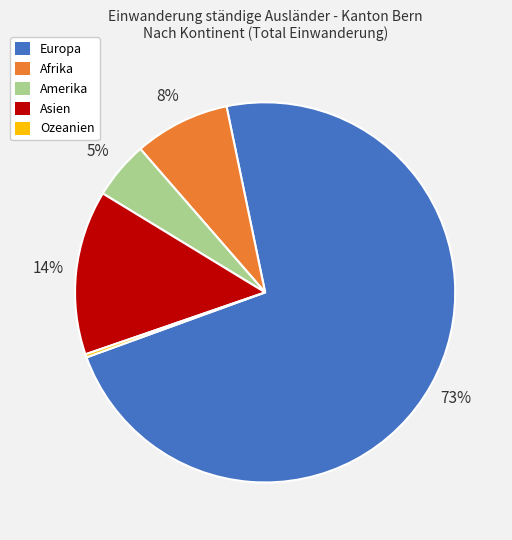

To the nearest percent, what is the average slice percentage?

20%